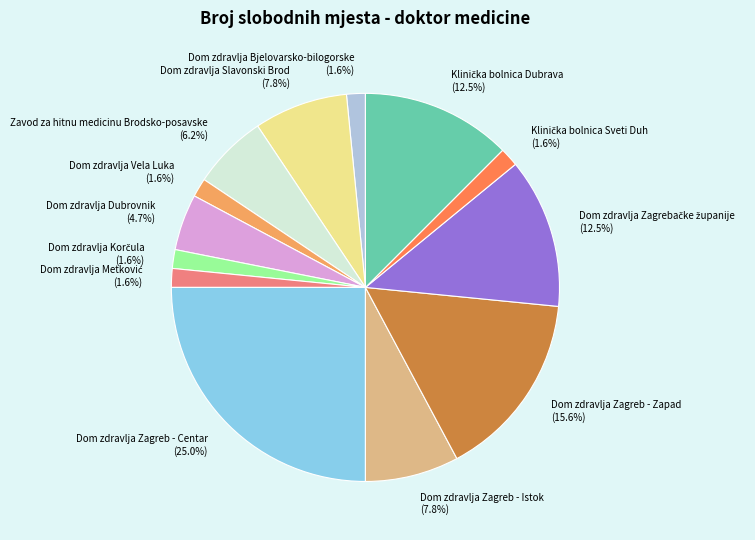

Which has a higher value, Dom zdravlja Dubrovnik or Dom zdravlja Slavonski Brod?

Dom zdravlja Slavonski Brod